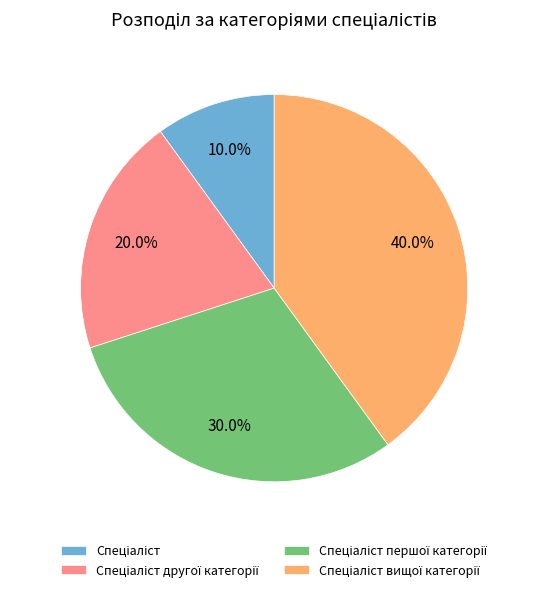

Is there a majority slice in this chart?

No